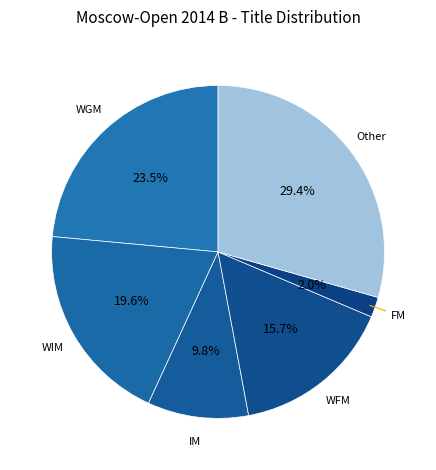

What is the largest slice in the pie chart?

Other